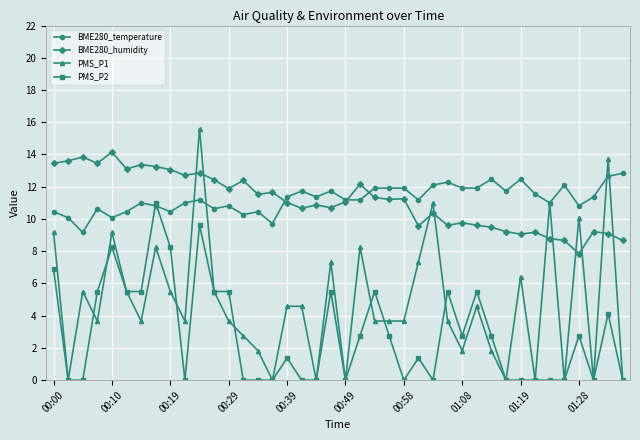

What is the lowest value of the BME280_humidity series?

7.8